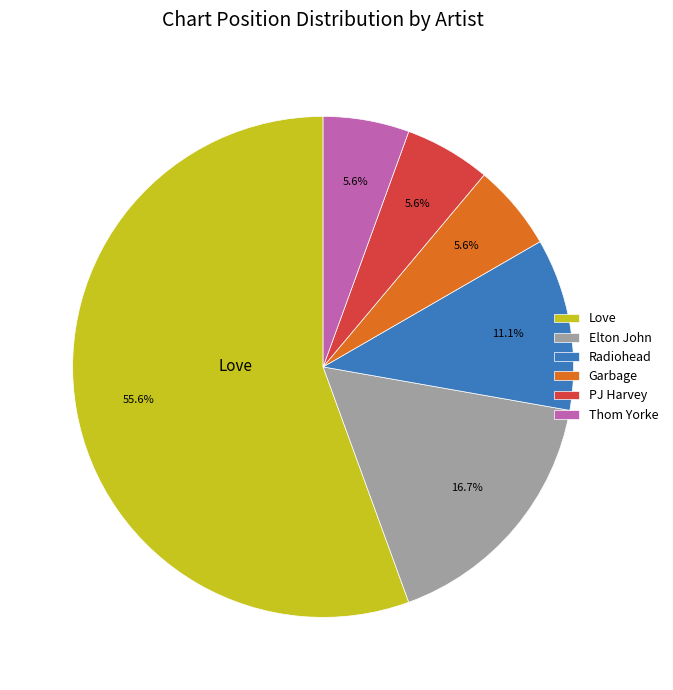

What is the largest slice in the pie chart?

Love